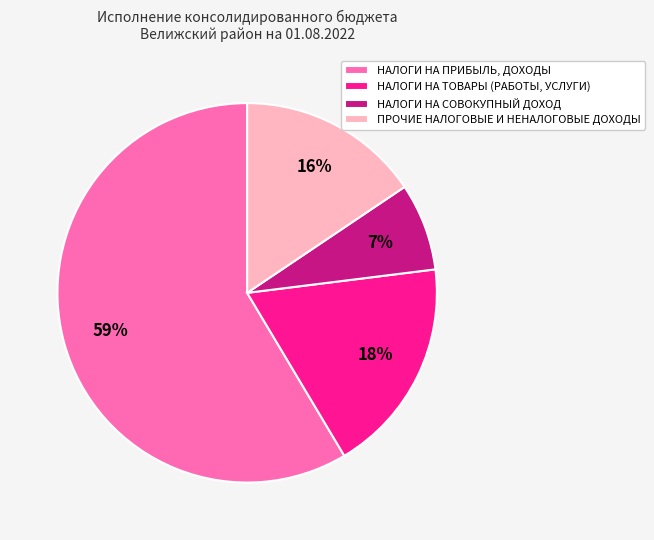

Which has a higher value, НАЛОГИ НА СОВОКУПНЫЙ ДОХОД or ПРОЧИЕ НАЛОГОВЫЕ И НЕНАЛОГОВЫЕ ДОХОДЫ?

ПРОЧИЕ НАЛОГОВЫЕ И НЕНАЛОГОВЫЕ ДОХОДЫ